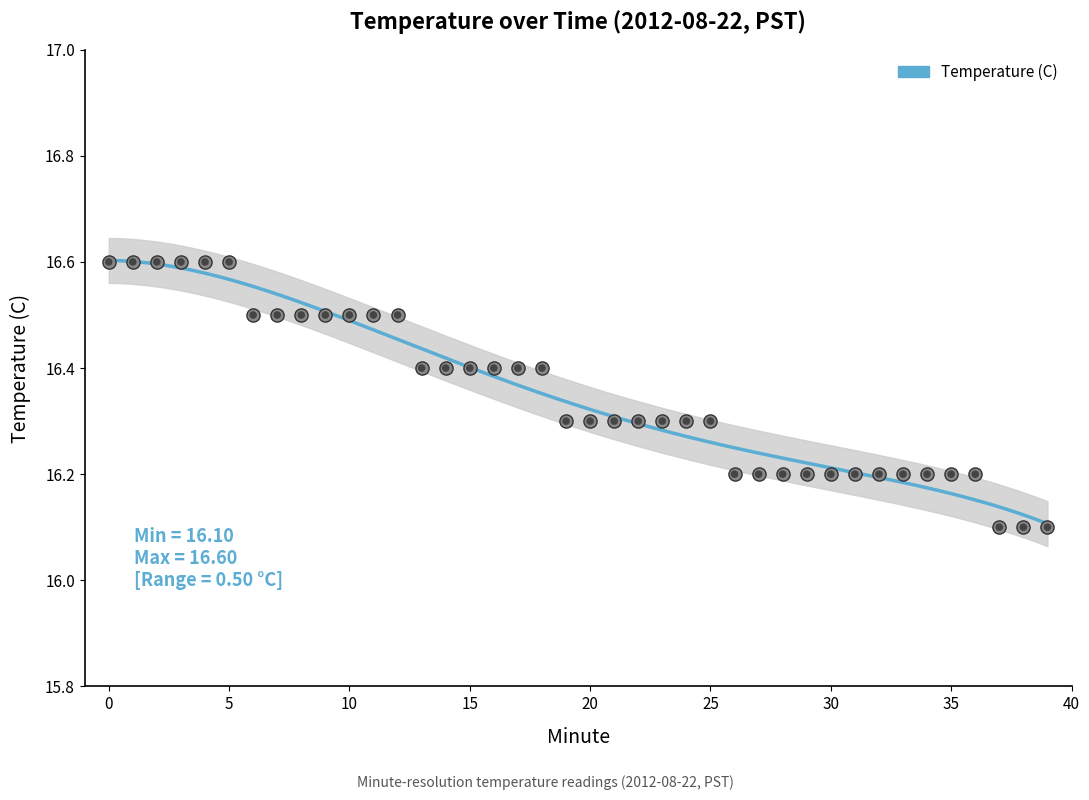

What is the change in value from 25 to 39?

-0.2